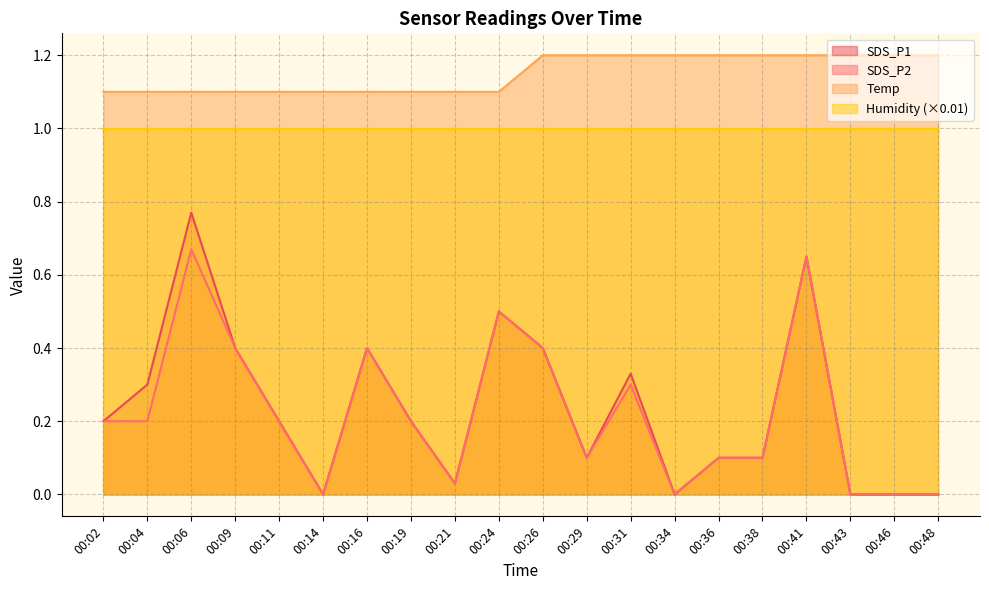

What is the difference between the highest and lowest values at 00:09?

0.7